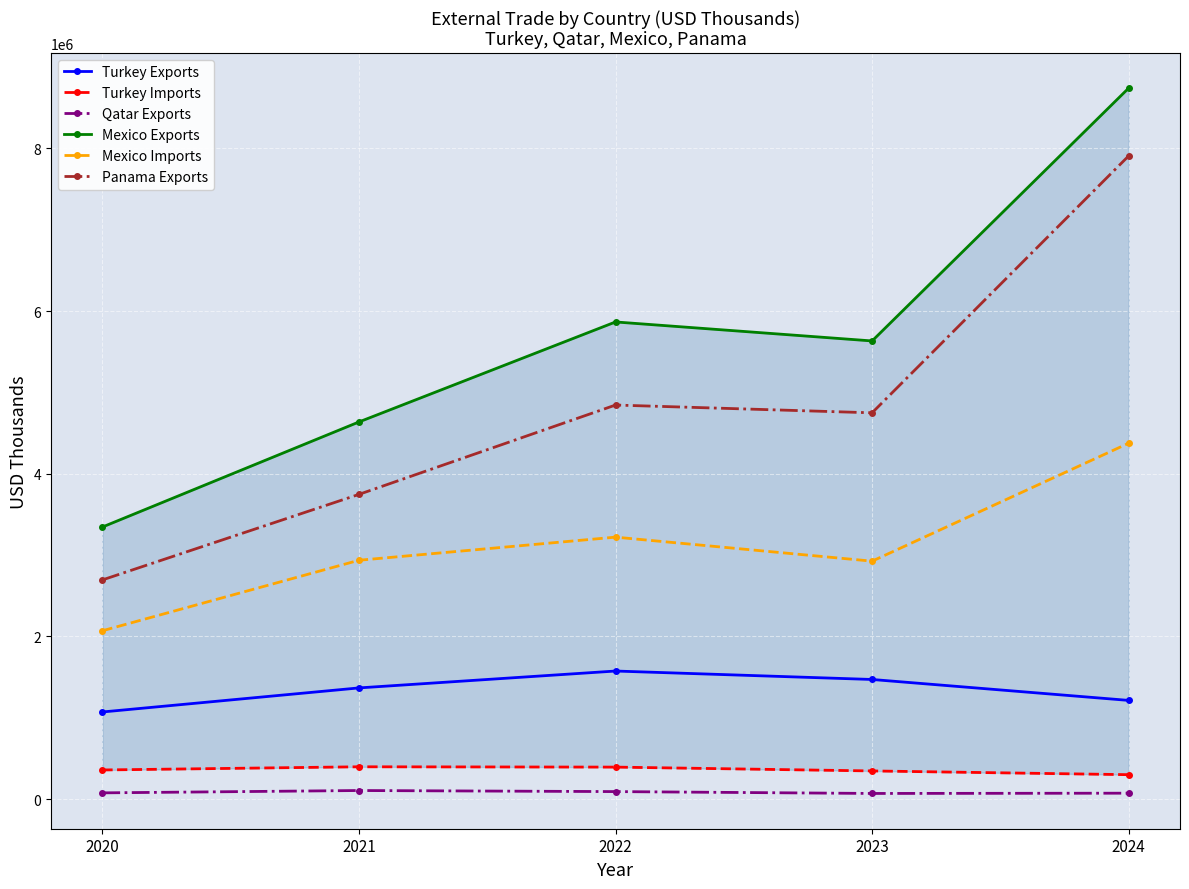

The value of Panama Exports at 2020 is 2694936. True or false?

True